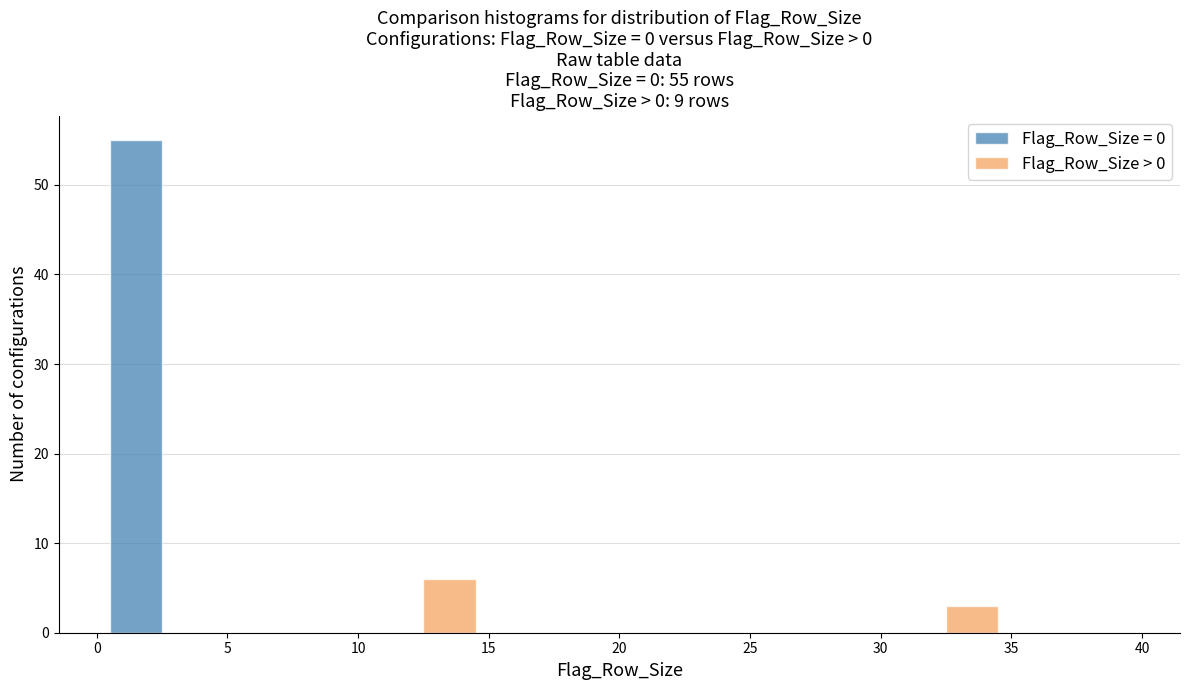

In the Flag_Row_Size = 0 series, which range on the x-axis has the tallest bar?

0 to 5